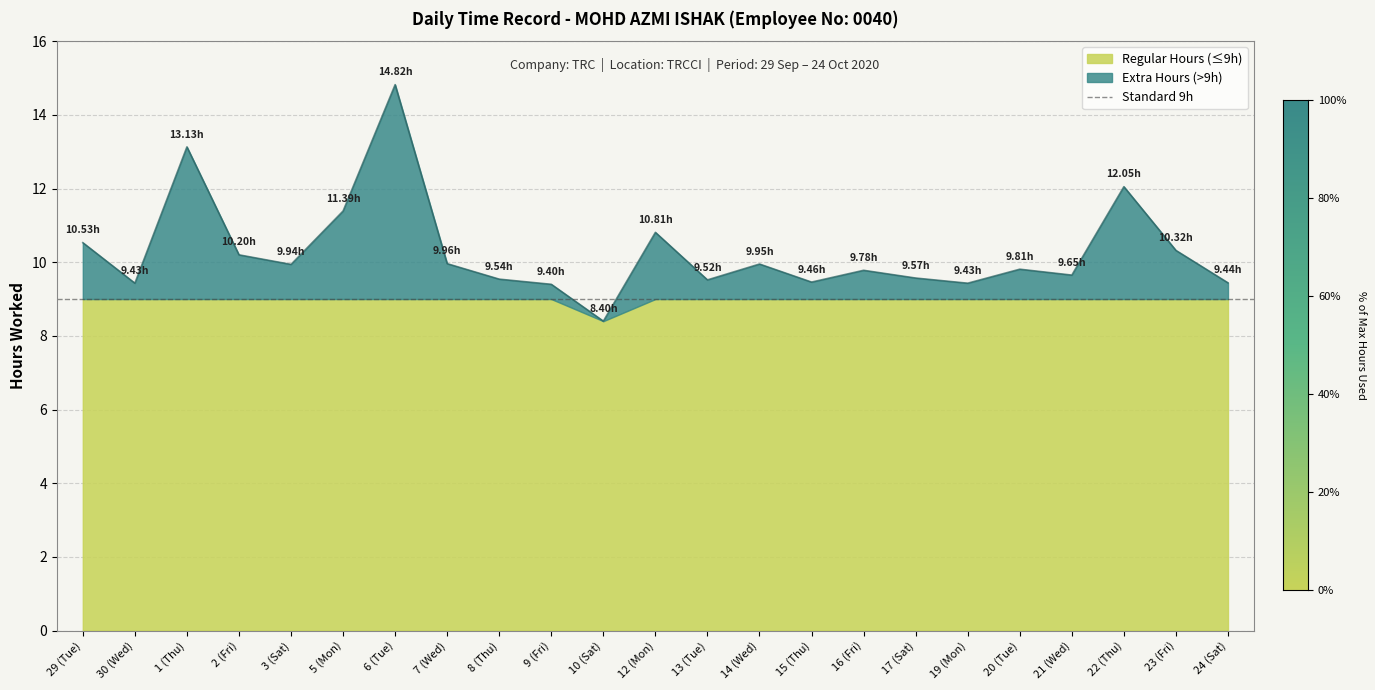

What is the value of the 23rd point from the left?

9.4